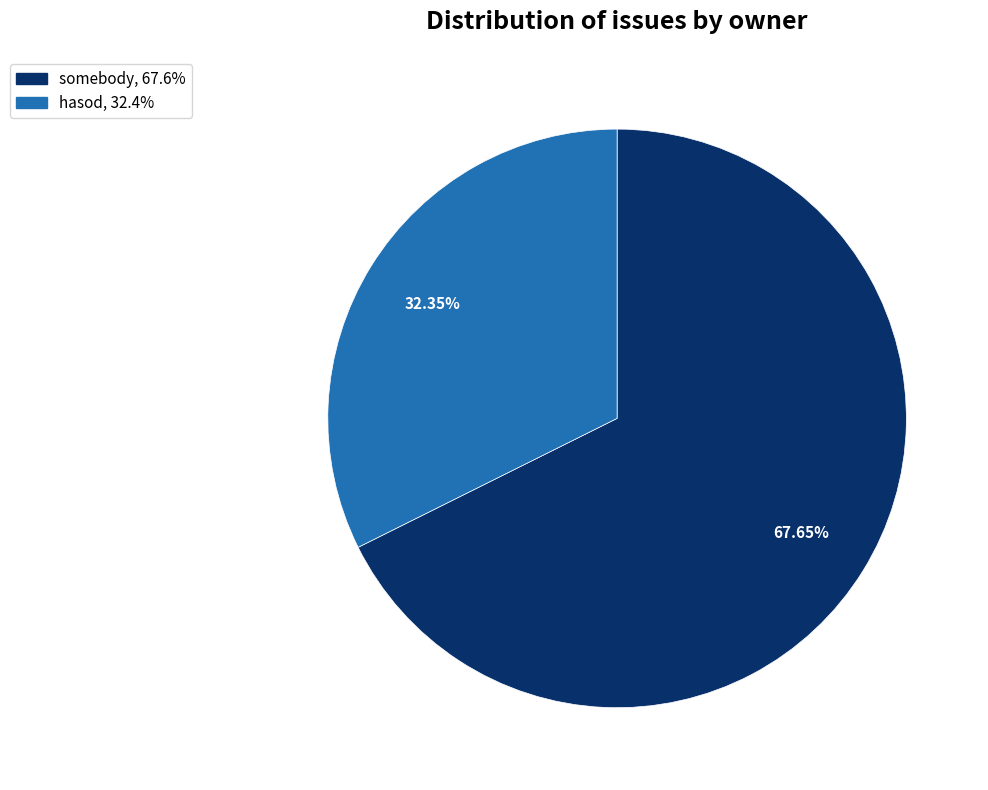

Does any single category account for the majority?

Yes